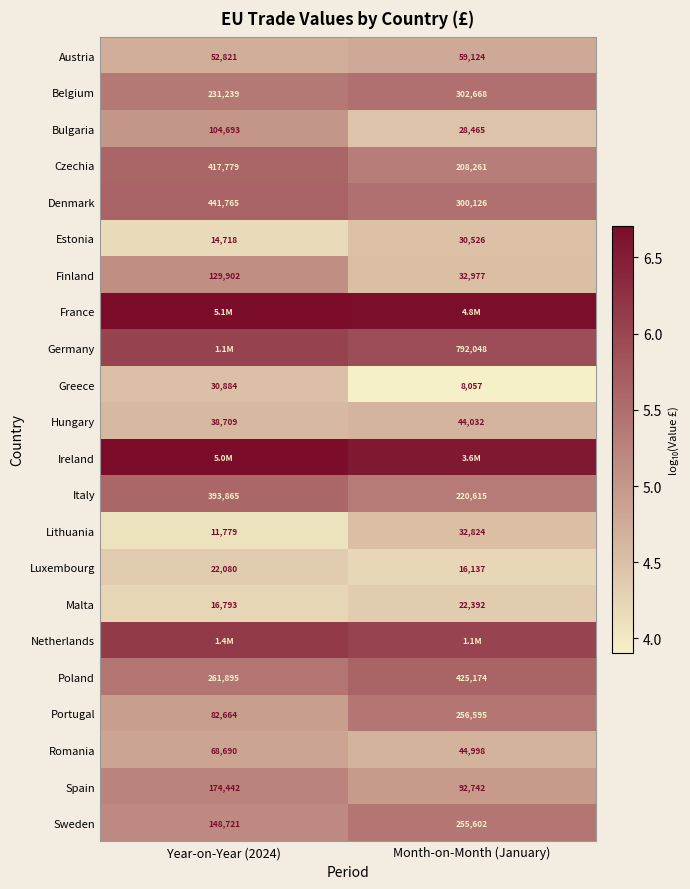

Which category has the lowest value in the Bulgaria series?

Month-on-Month (January)